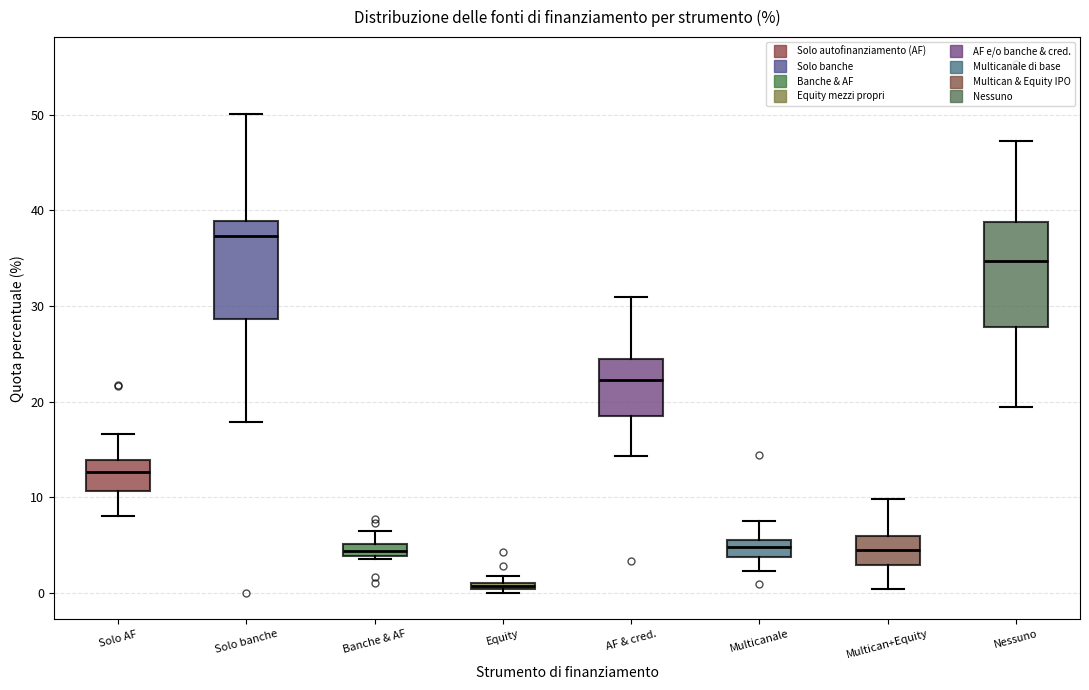

Which box has the lowest median line?

Equity